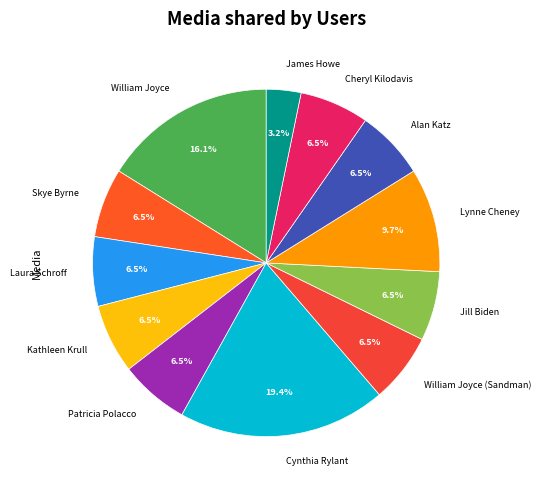

Count the number of slices in the pie.

12